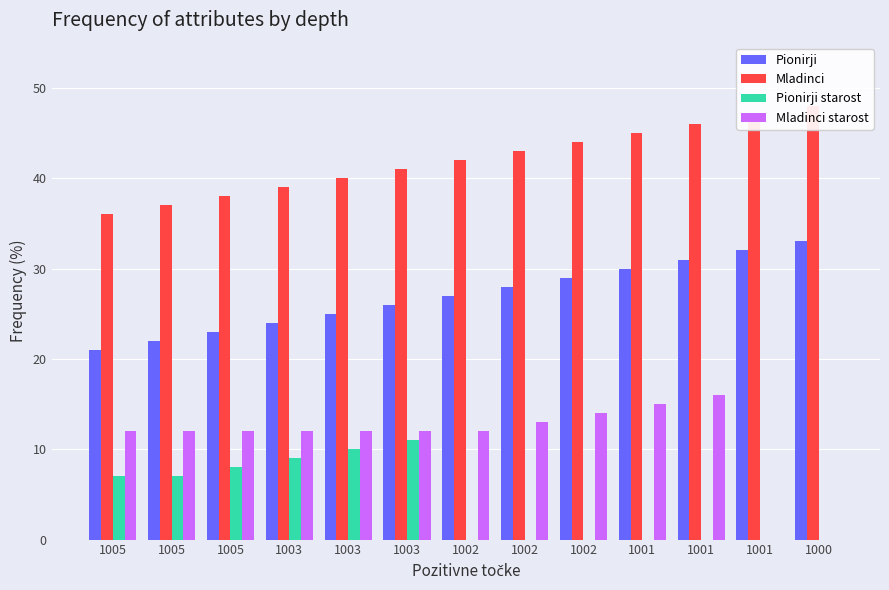

Which series has the largest range (max minus min)?

Mladinci starost